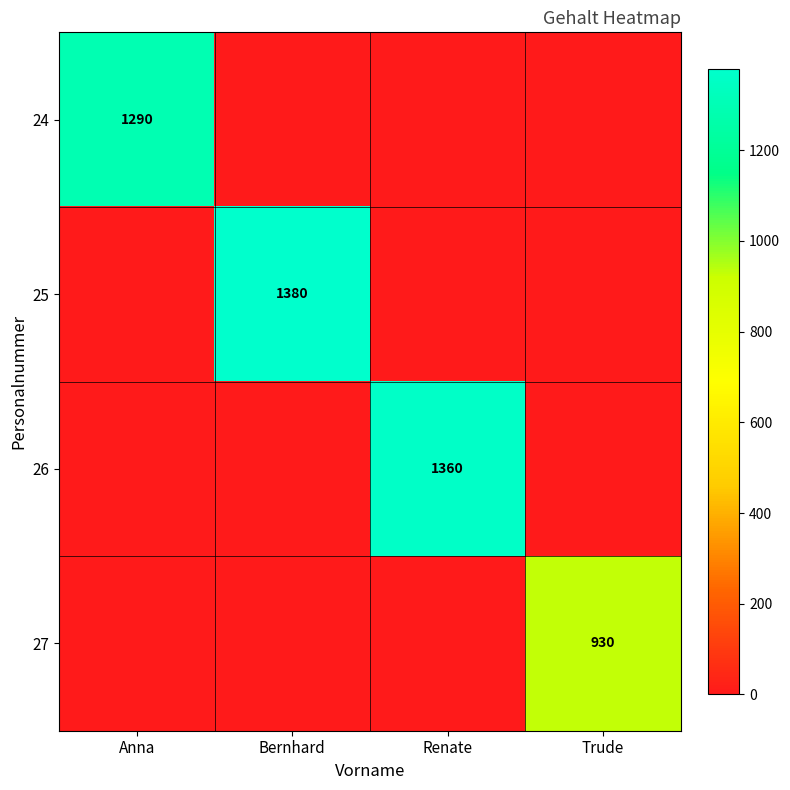

Which category has the highest value across all series?

Bernhard